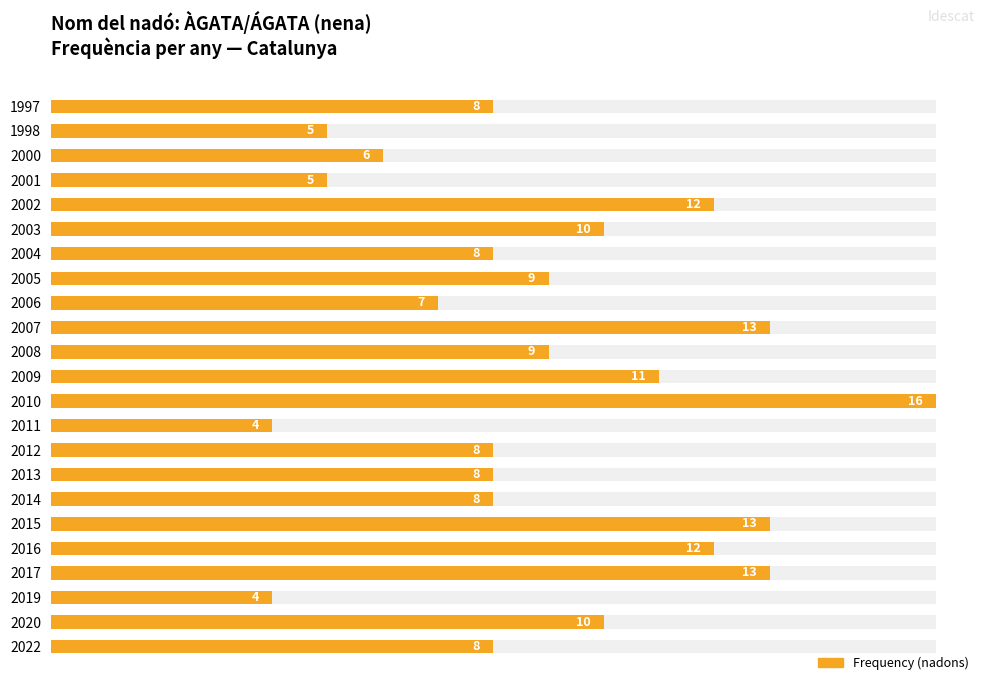

The chart shows a value of 26.8 at 2013. True or false?

False